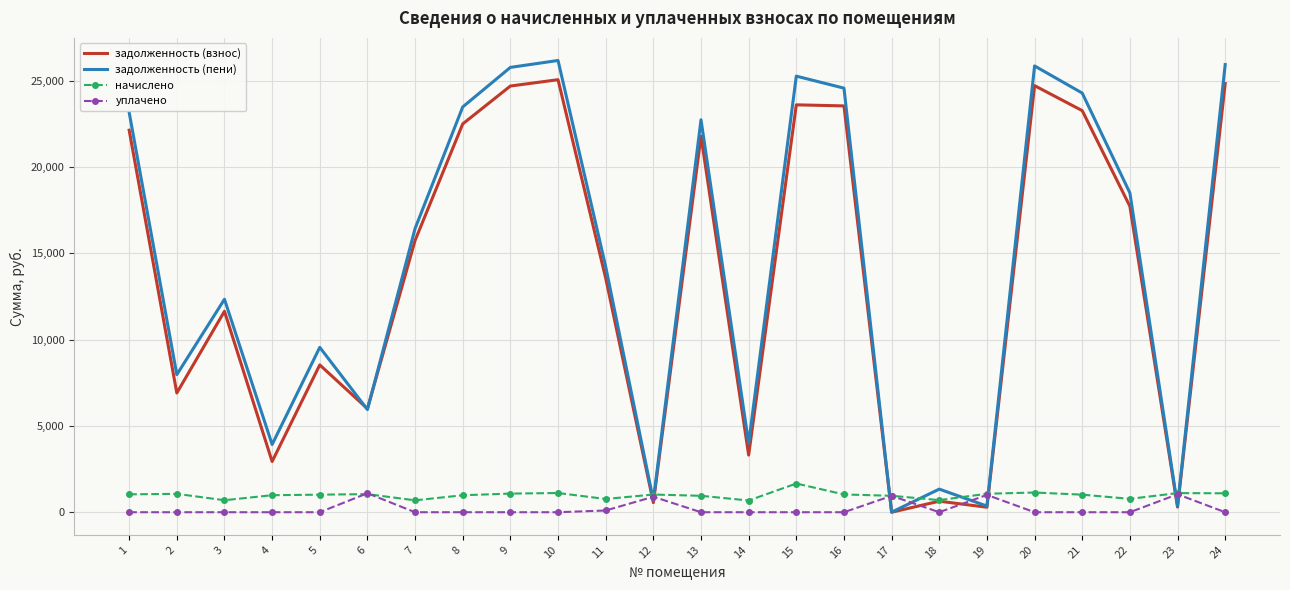

Which series ends up on top after the final intersection of начислено and задолженность (пени)?

задолженность (пени)